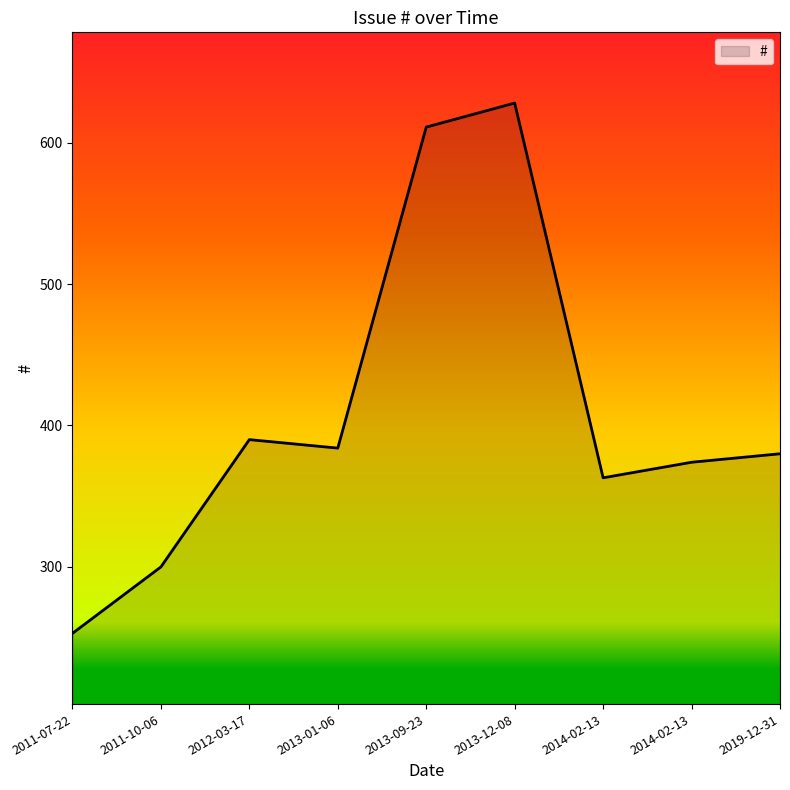

Does the chart display data point markers on the line(s)?

No